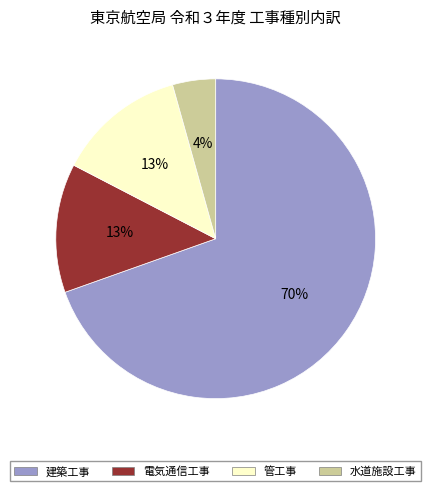

To the nearest percent, what is the average slice percentage?

25%